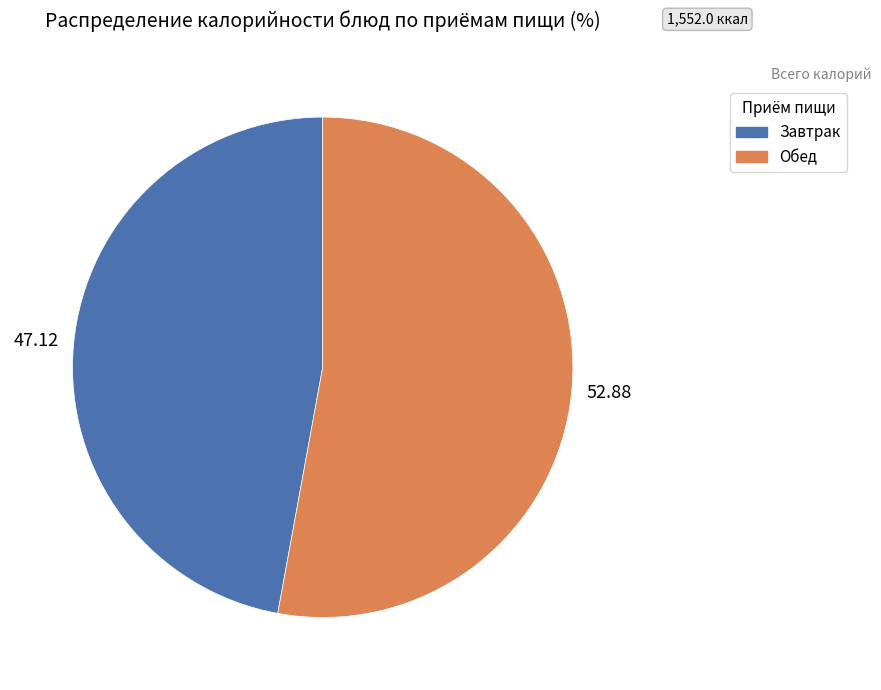

Is there any slice that represents more than half of the pie?

Yes